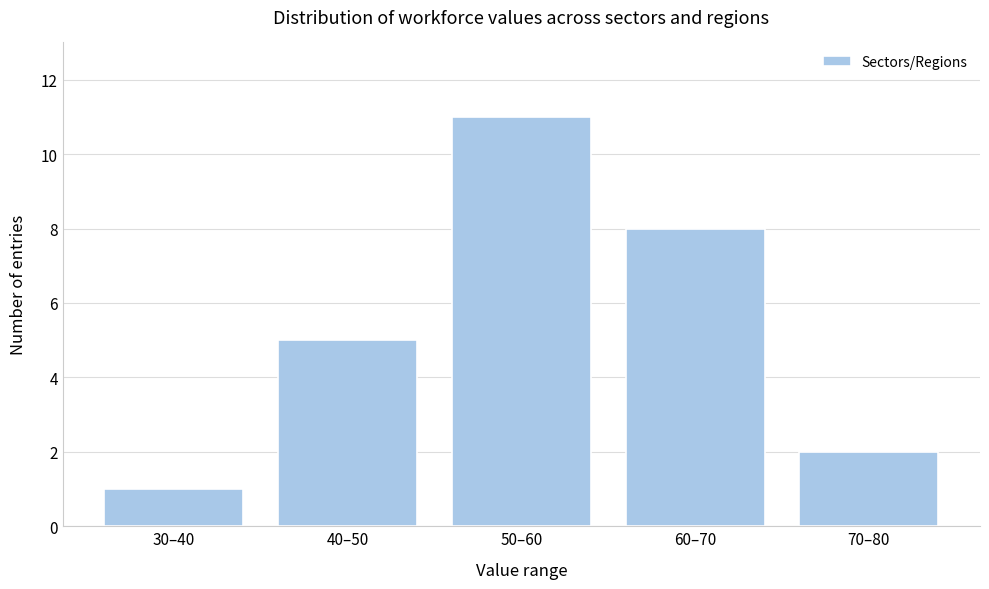

Reading right to left, extract all data points from this chart.

70–80=2	60–70=8	50–60=11	40–50=5	30–40=1